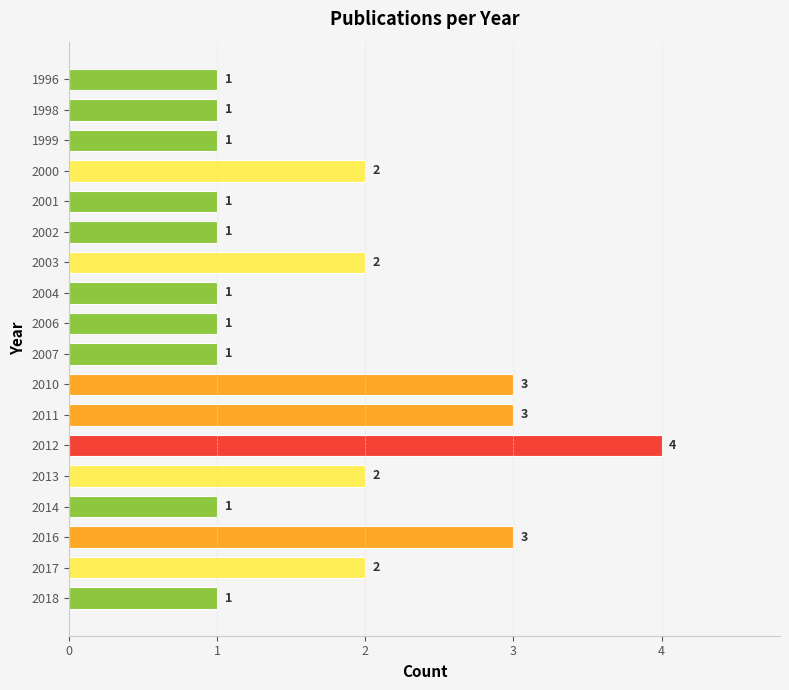

Count the values in the range 1 to 2.

14